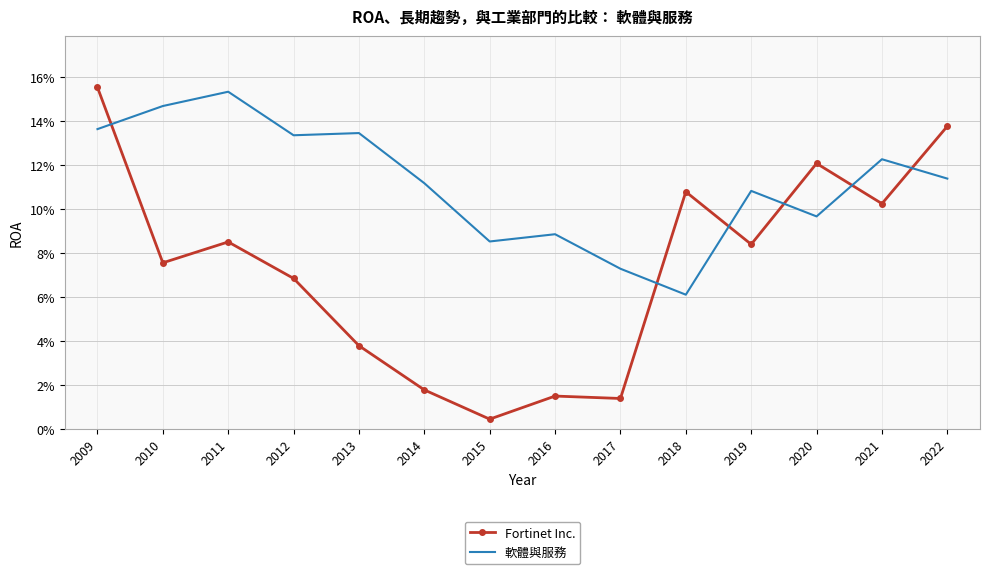

What are all the series names shown in the legend?

Fortinet Inc., 軟體與服務